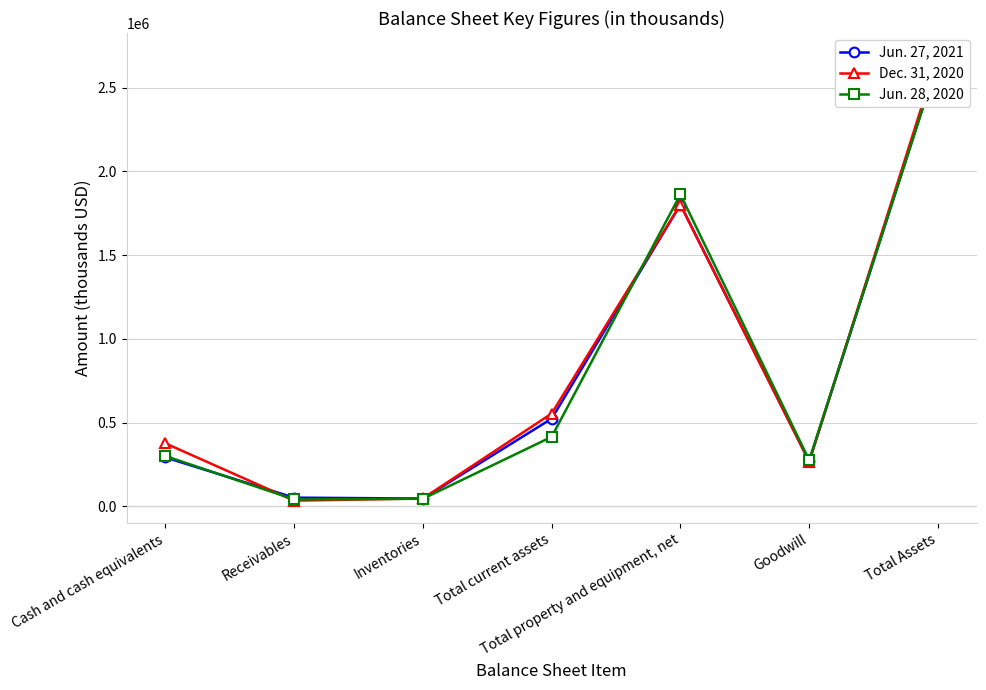

What position from the left is Receivables?

2